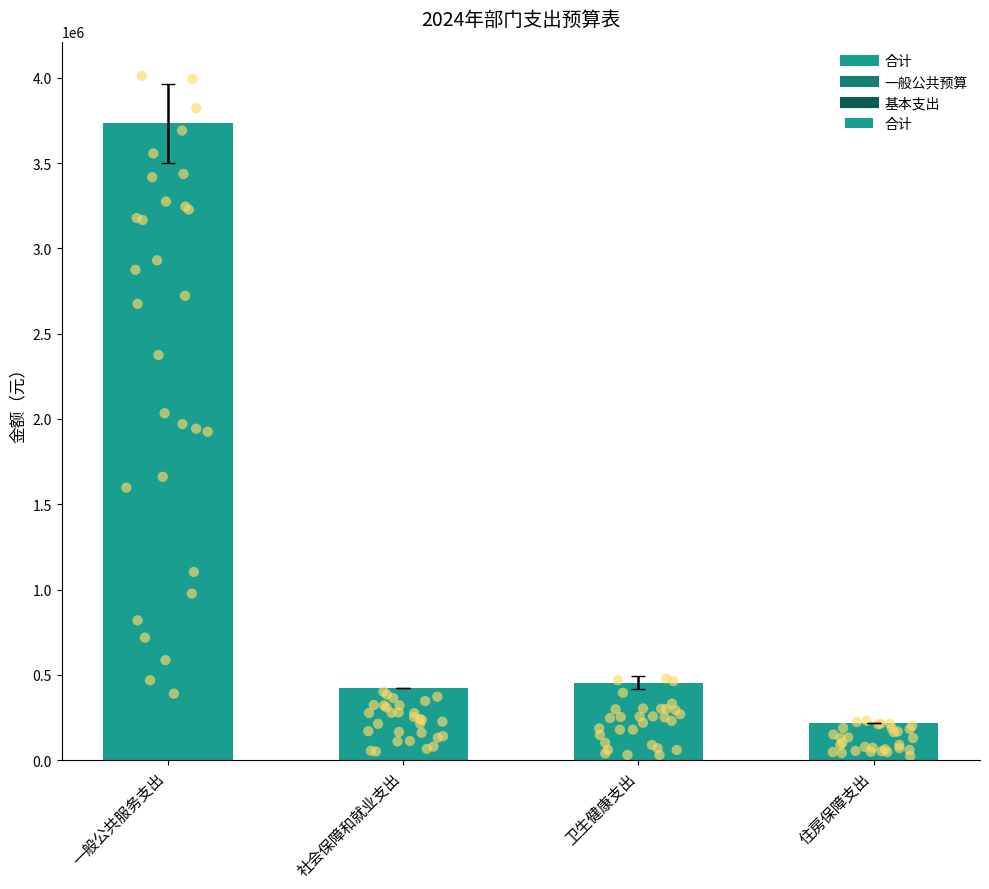

What is the change in value from 一般公共服务支出 to 住房保障支出?

-3516594.1